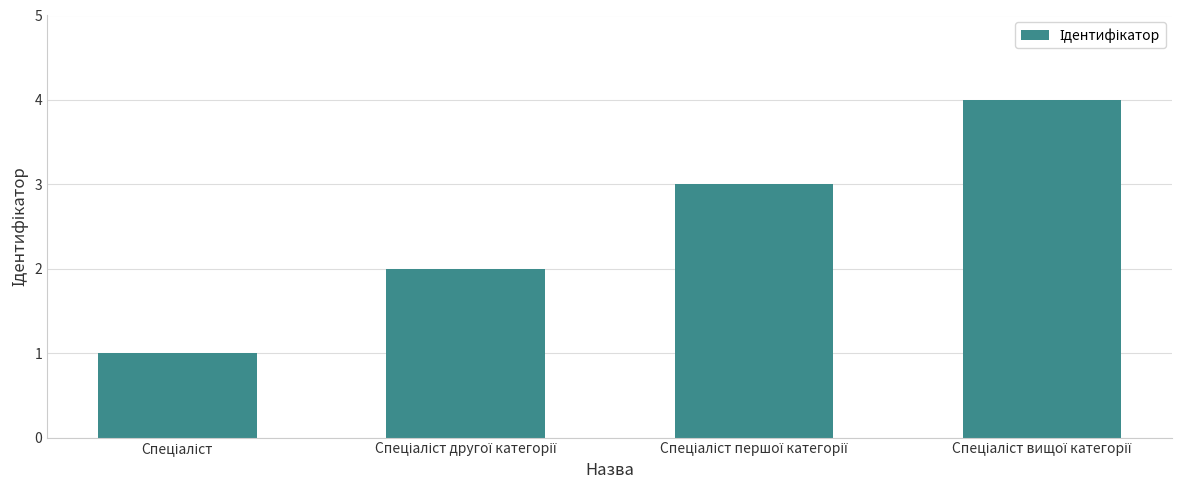

How many series are shown in this chart?

1